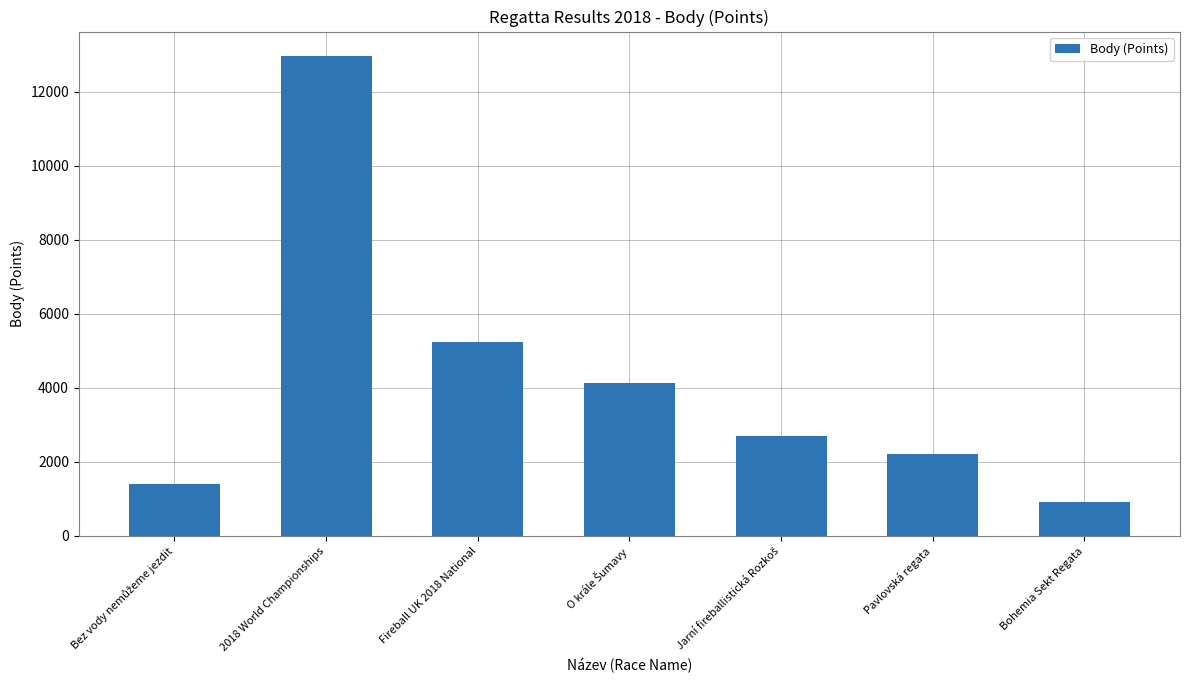

At which label is the value closest to 6949?

Fireball UK 2018 National